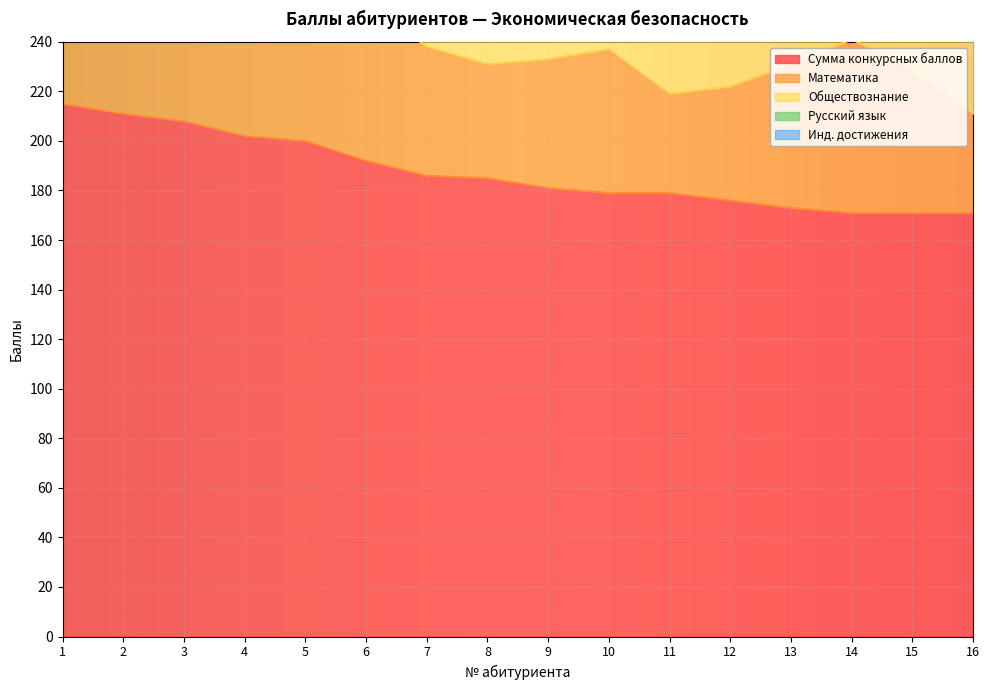

True or false: Сумма конкурсных баллов and Инд. достижения cross at least once.

False